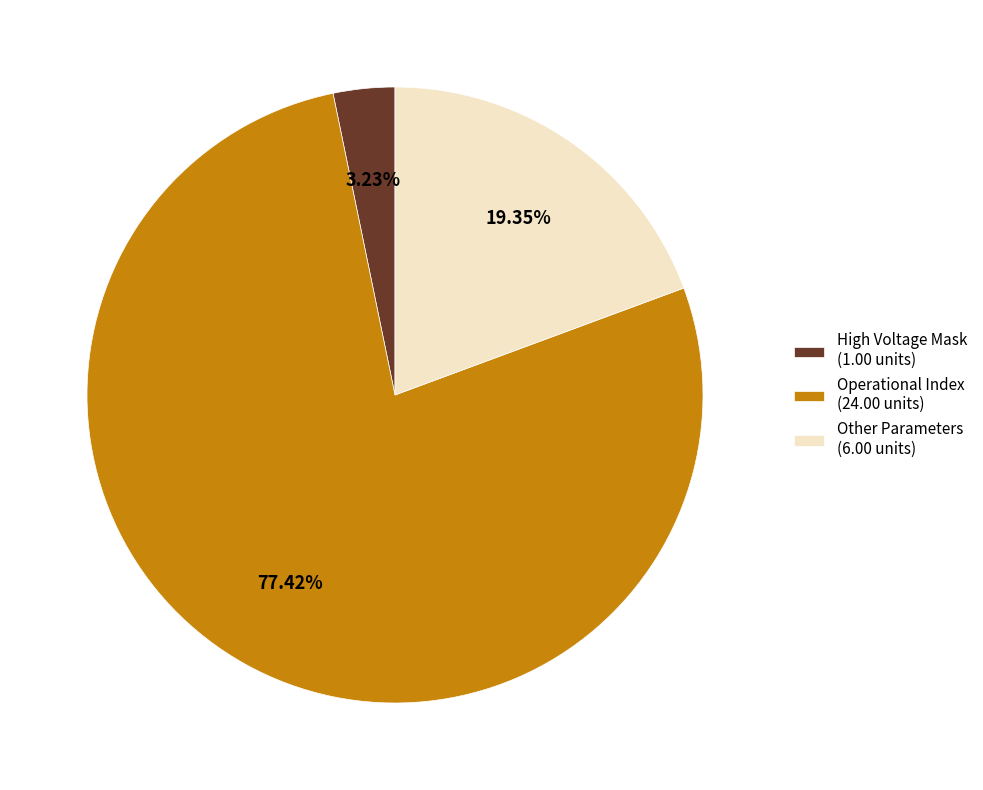

Rank the categories by value from lowest to highest.

High Voltage Mask (1.00 units), Other Parameters (6.00 units), Operational Index (24.00 units)